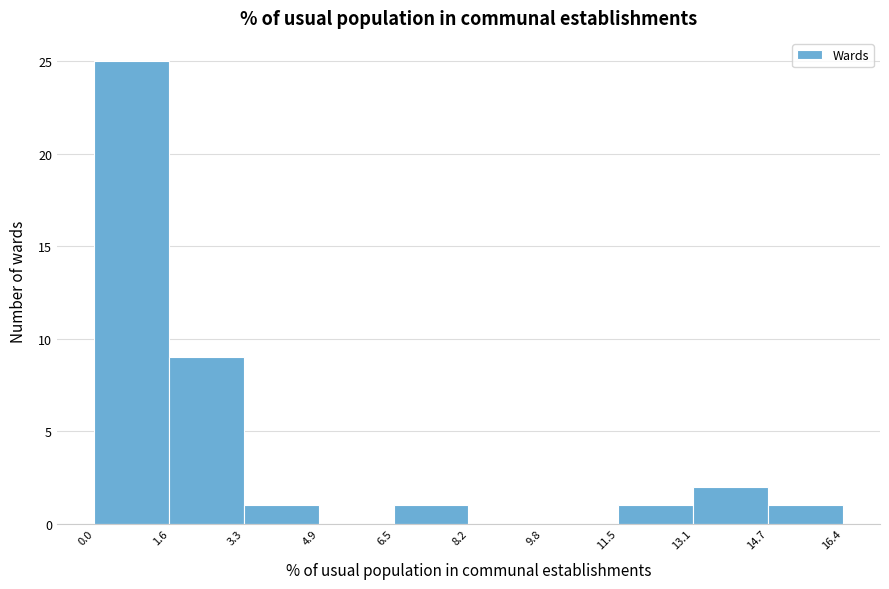

Over which range of the x-axis is the bar tallest?

0.0 to 1.6